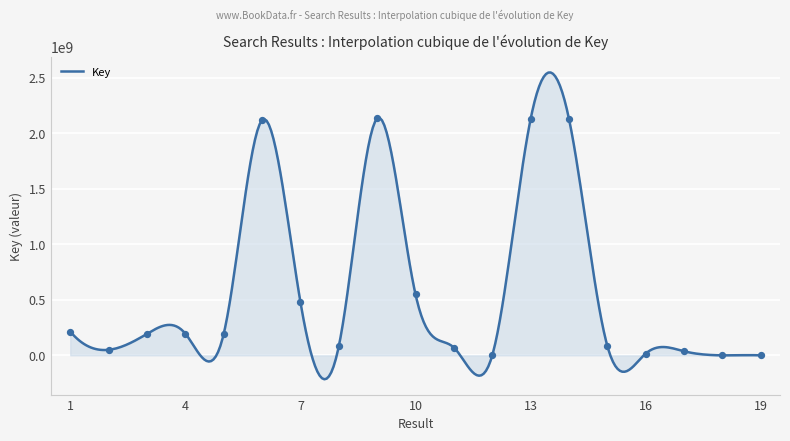

What is the change in value from 3 to 11?

-123707779